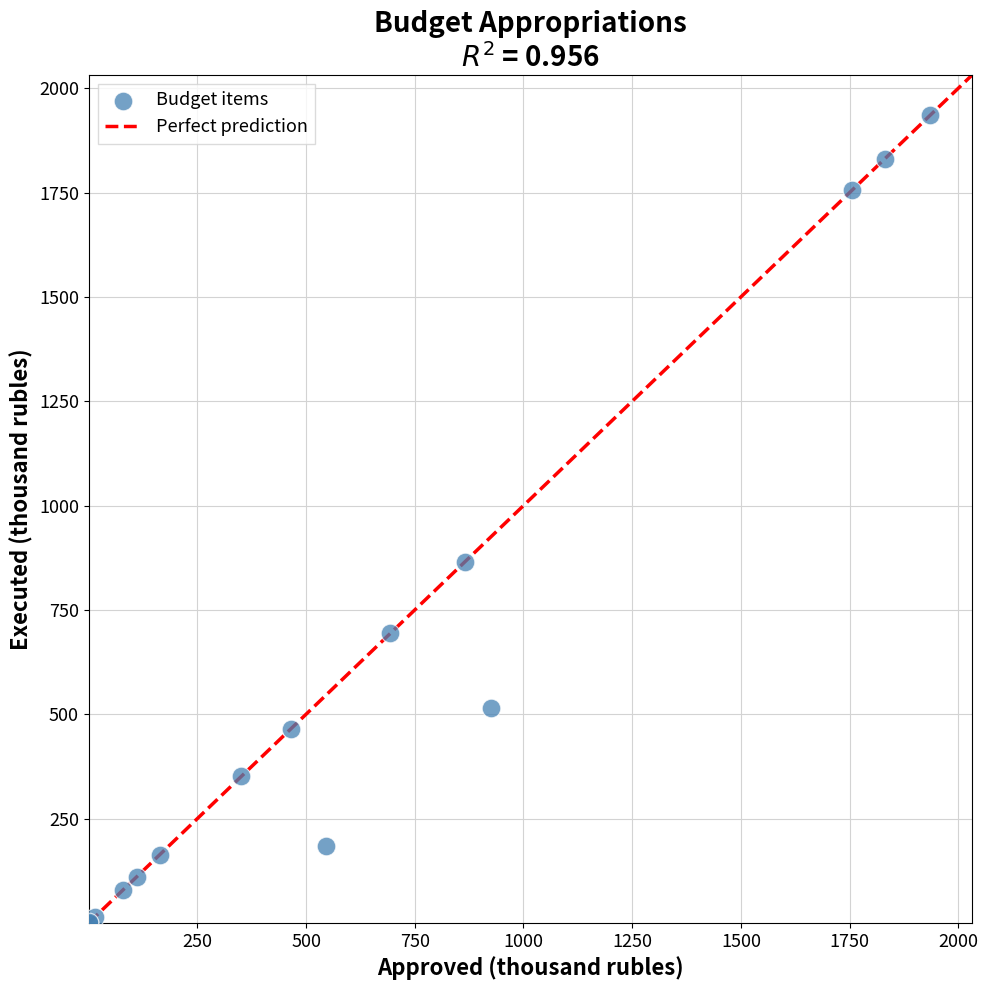

What Y value in the scatter plot is closest to 967?

865.2